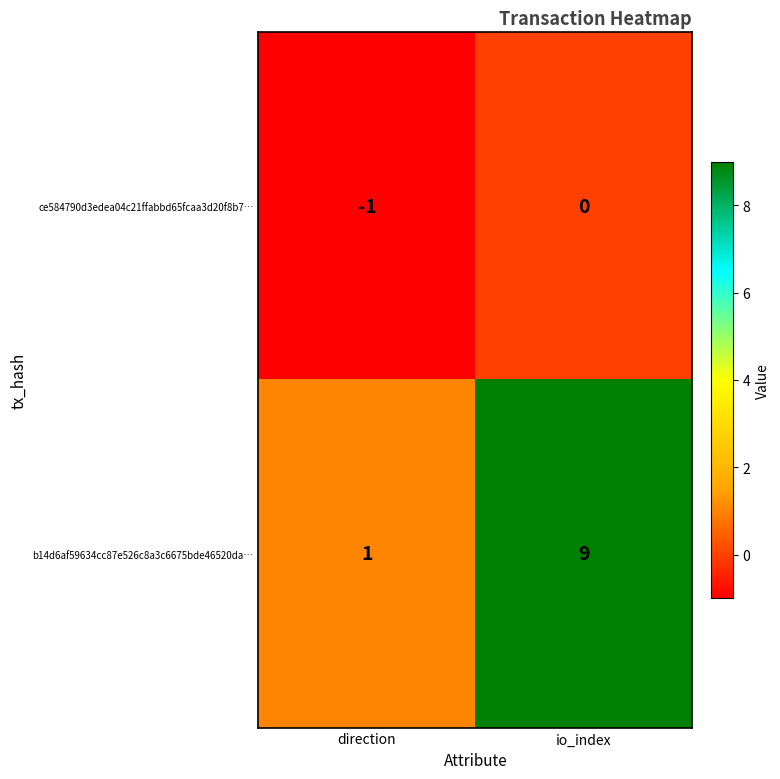

What is the sum of all b14d6af59634cc87e526c8a3c6675bde46520da… values?

10